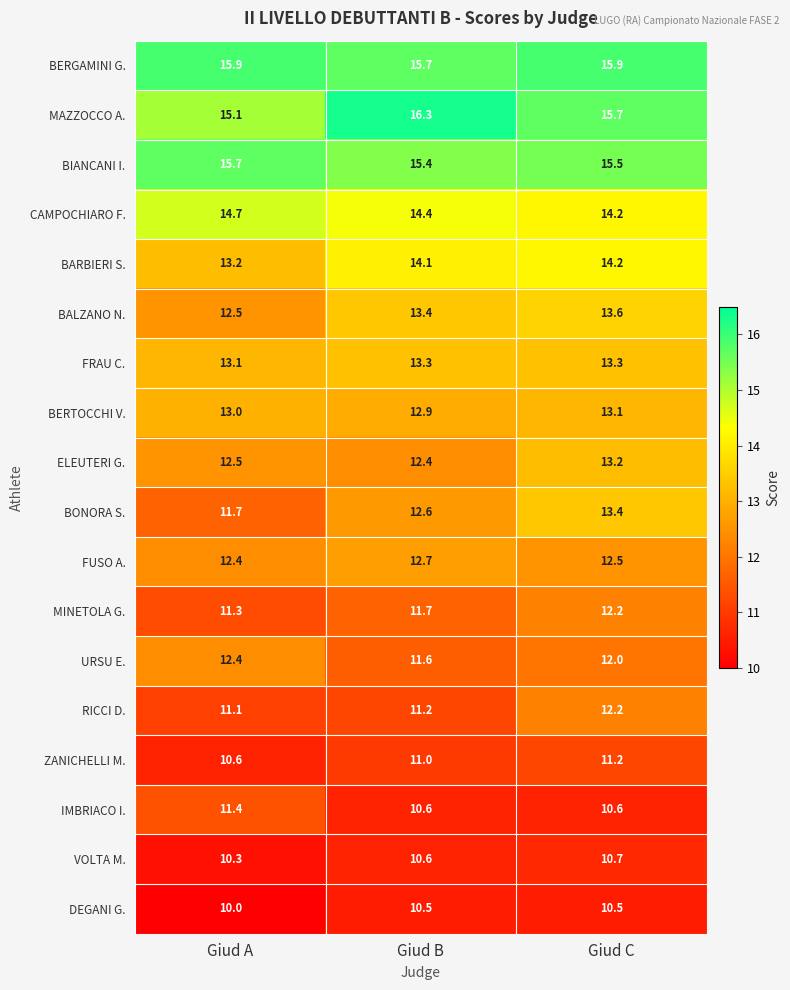

What is the approximate value of BARBIERI S. at Giud B?

14.1